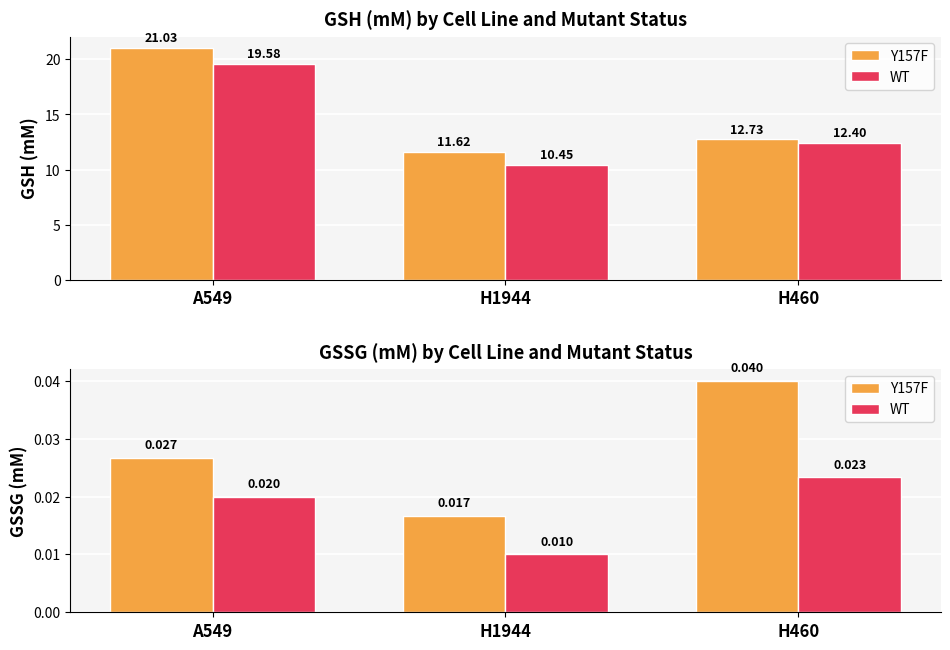

At which category is the sum across all series the highest?

H460